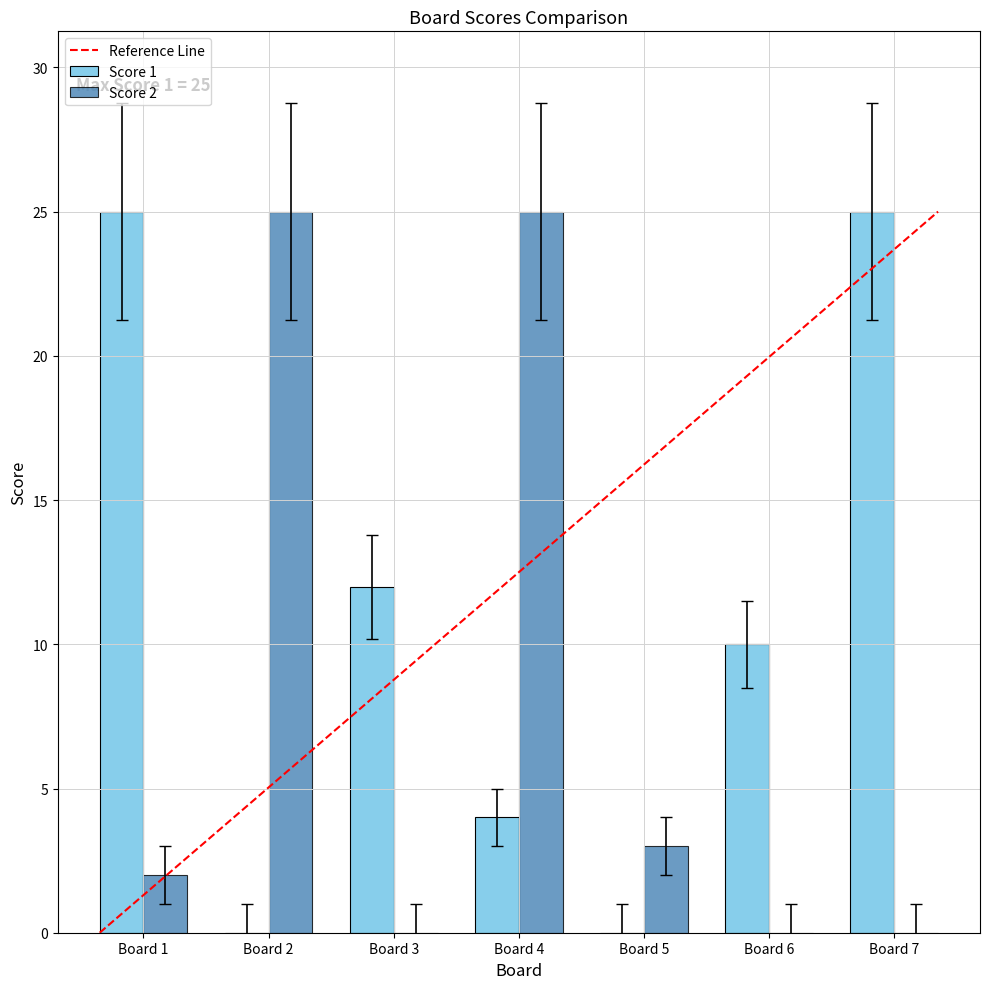

At which category is the sum across all series the highest?

Board 4